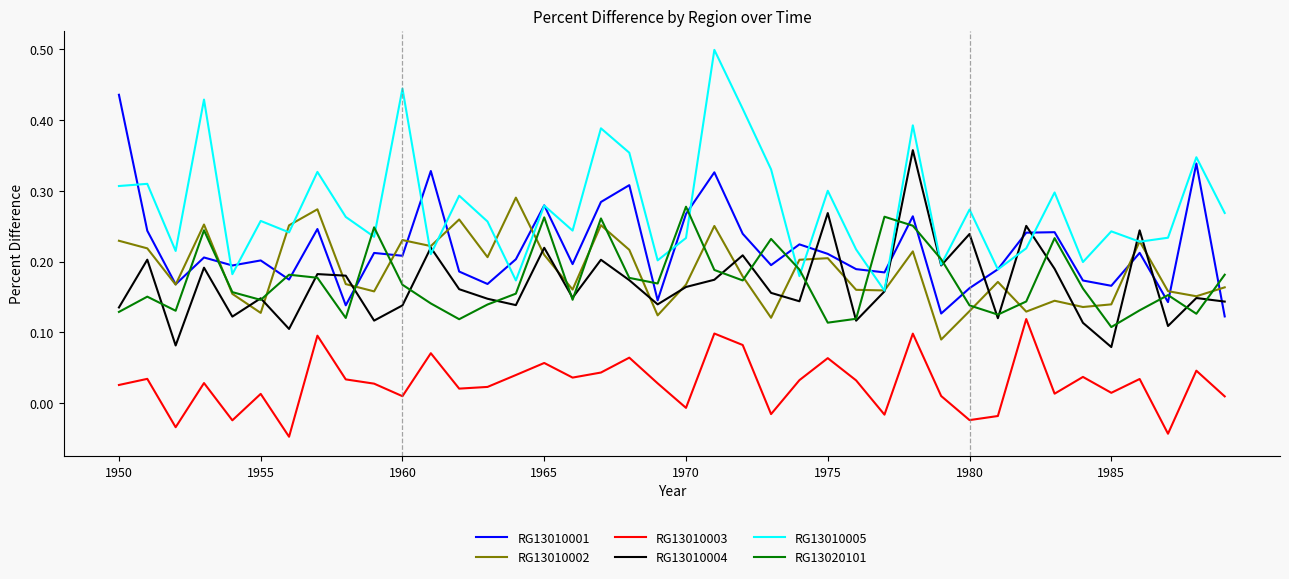

True or false: RG13010001 and RG13010003 cross at least once.

False